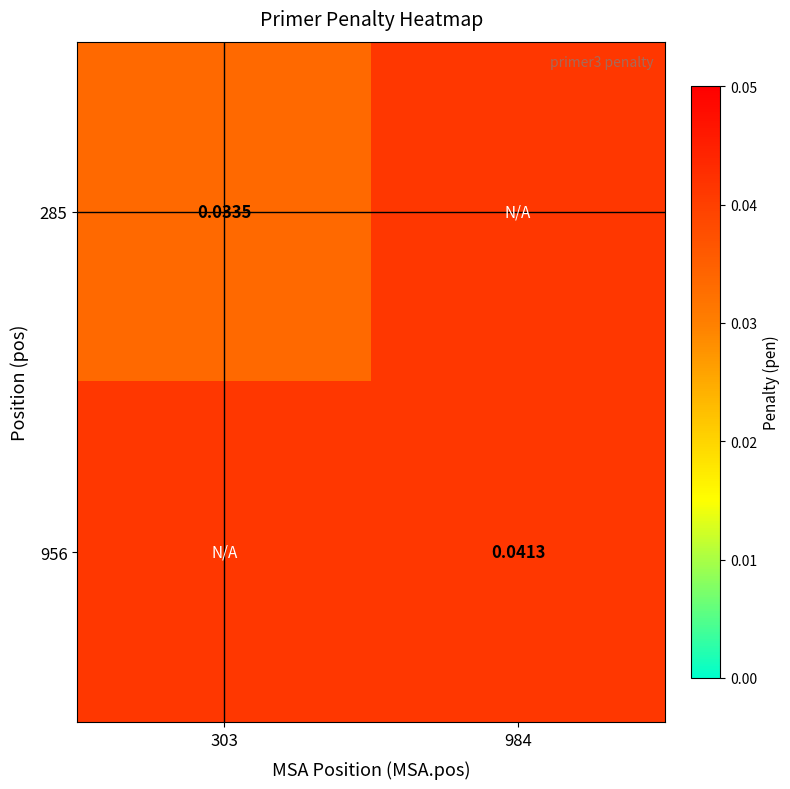

Count the number of data series in this chart.

2